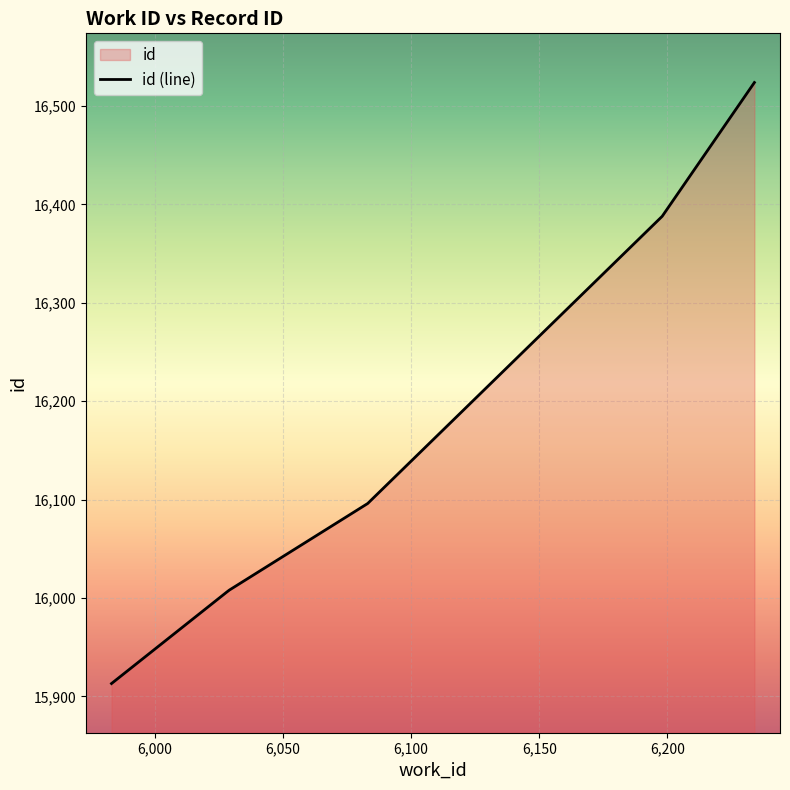

What is the value of the 6th point from the left?

16524